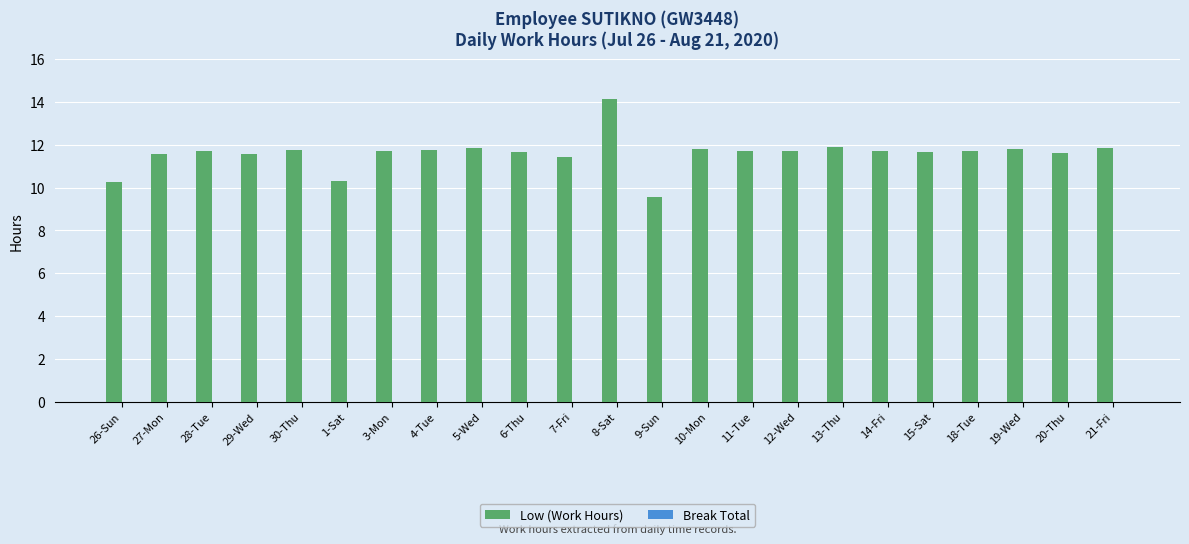

The value at 11-Tue is 2.5. True or false?

False